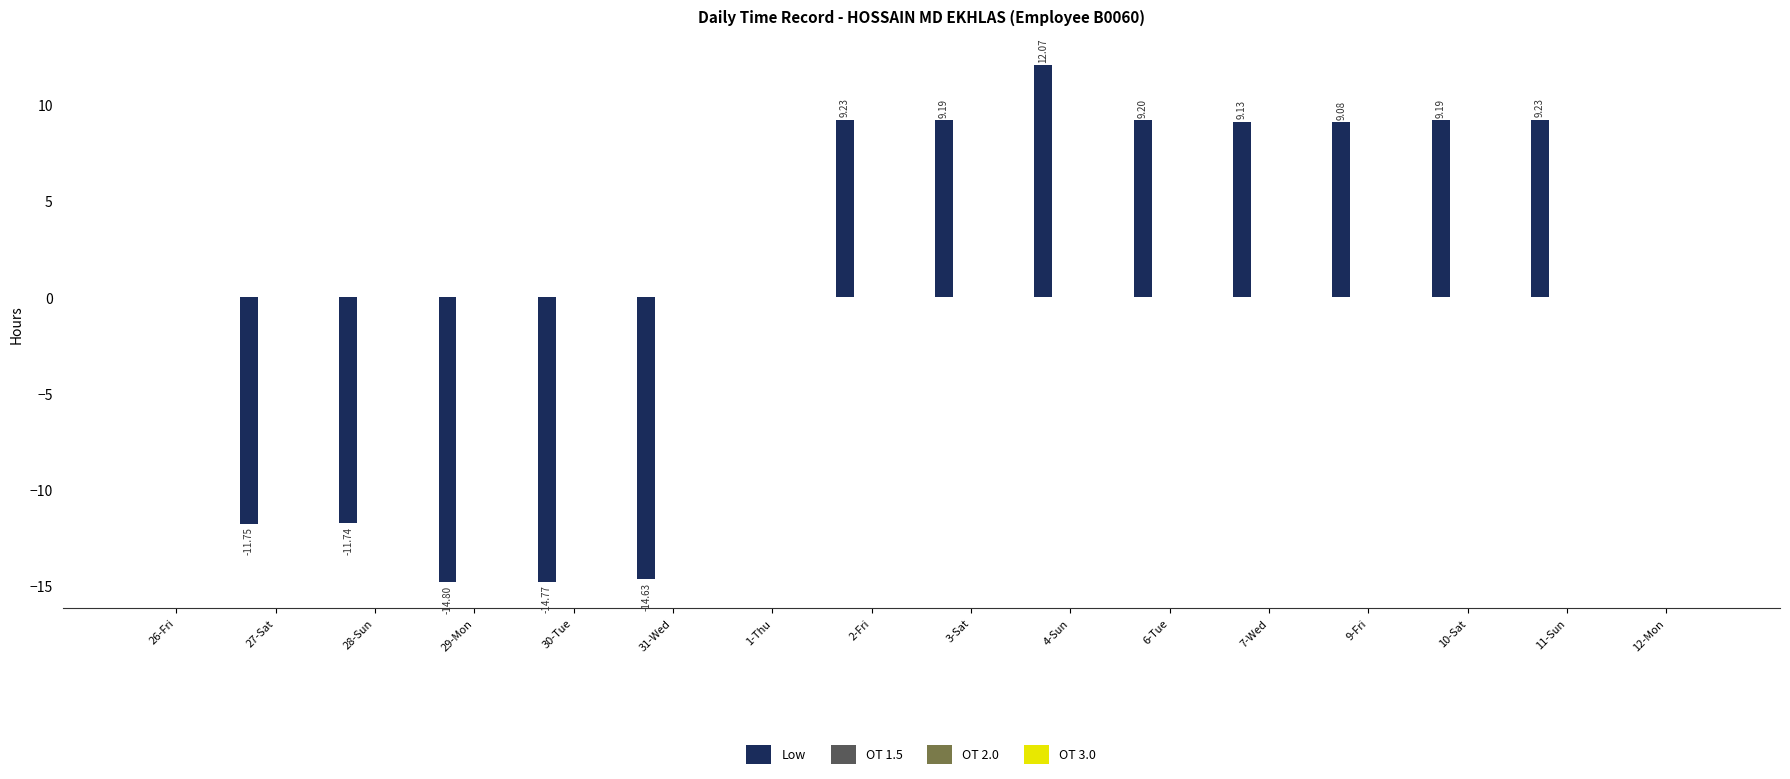

What is the sum of all values?

8.6